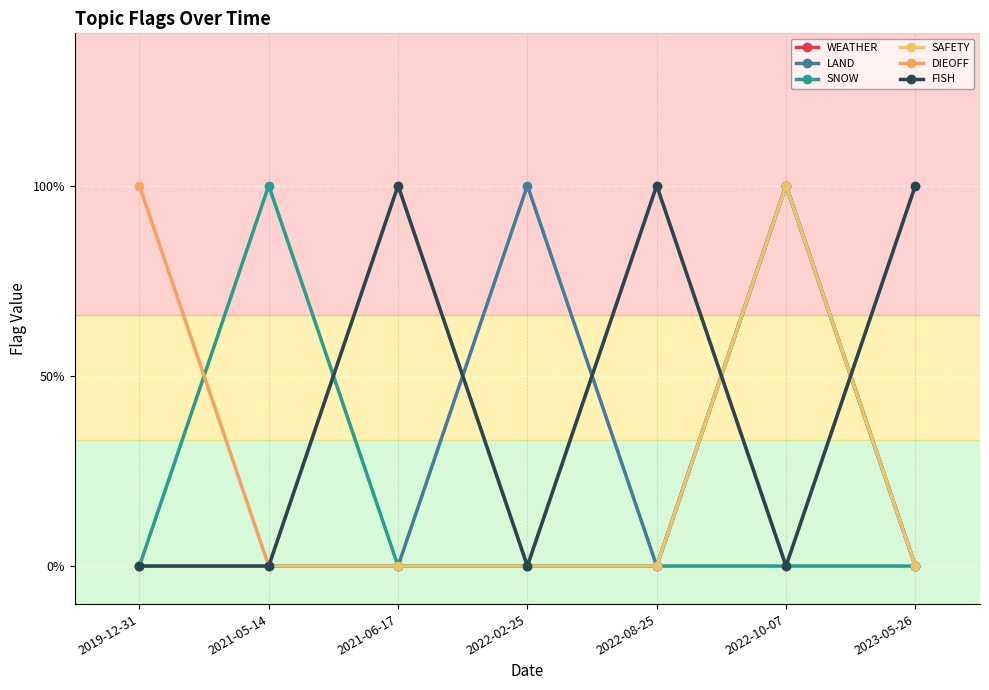

Where do DIEOFF and WEATHER first cross each other?

2022-08-25 and 2022-10-07